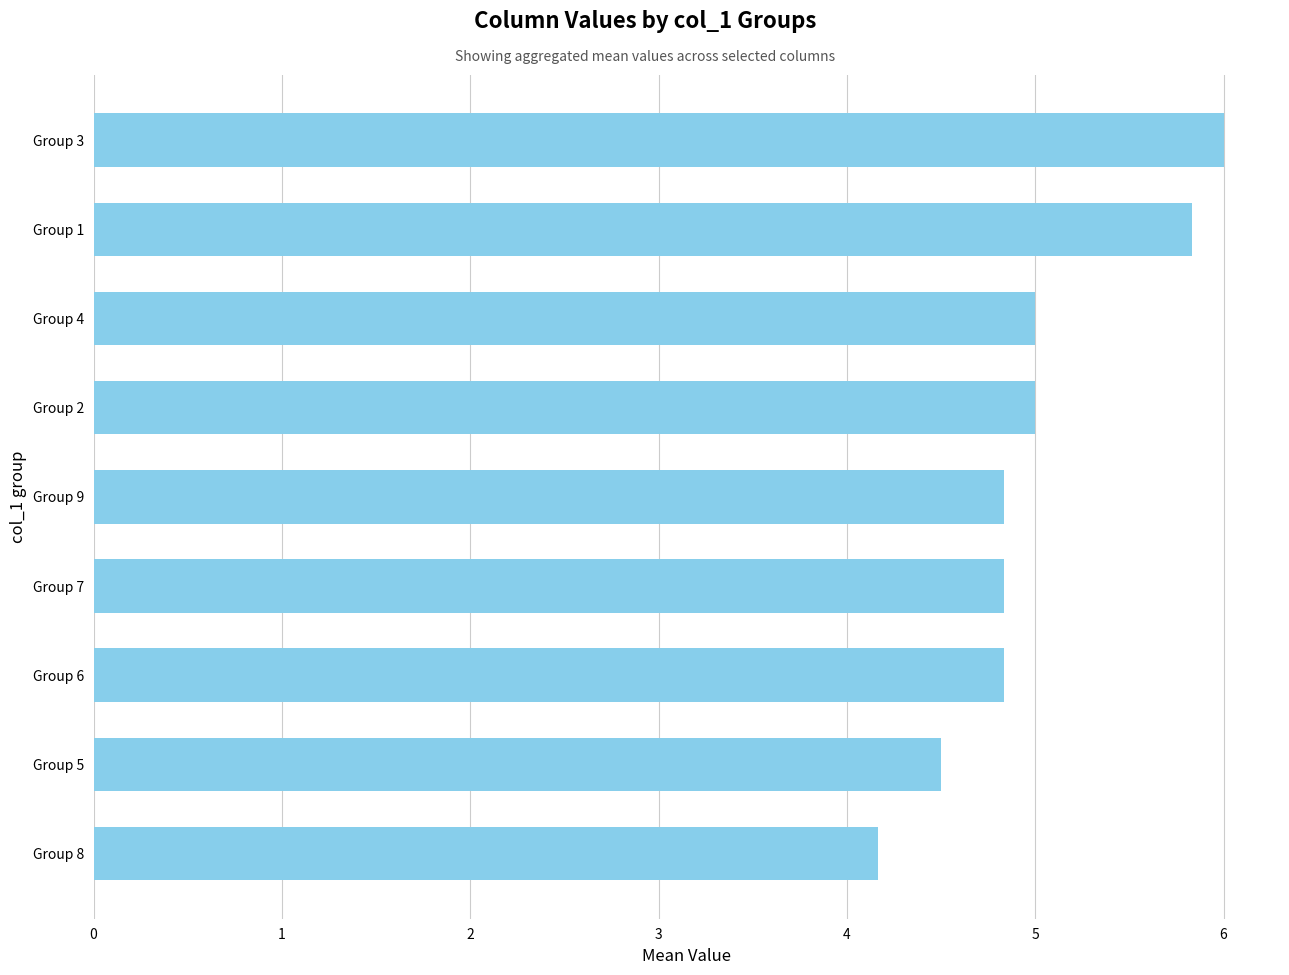

True or false: the data shows 8.8 at Group 4.

False